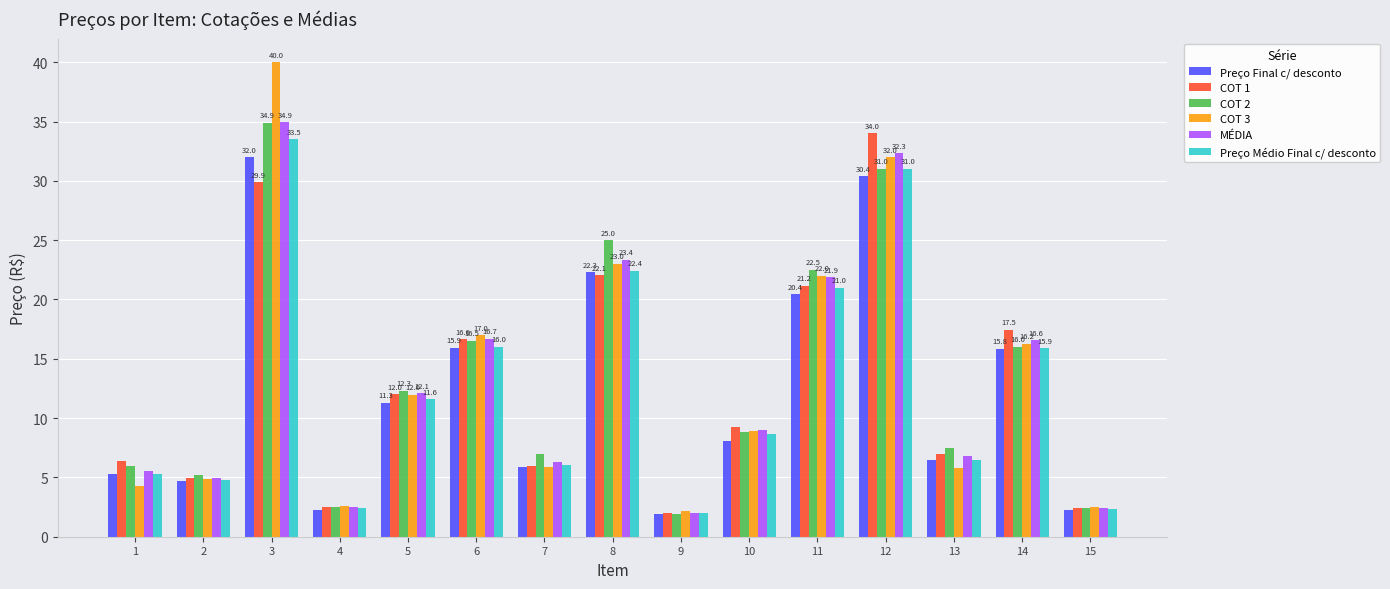

How many values in the Preço Médio Final c/ desconto series are below 8?

7